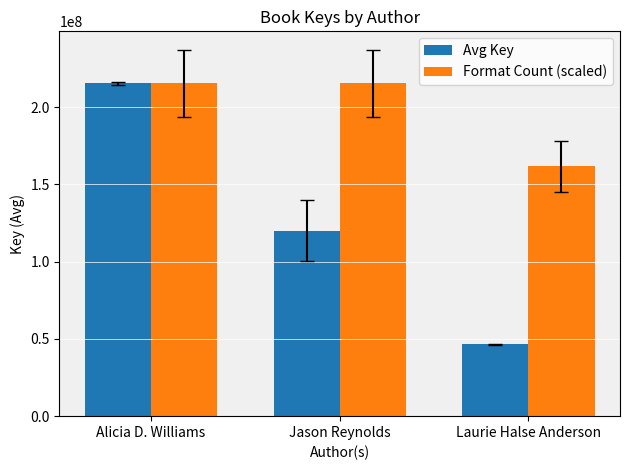

Which label corresponds to the smallest value in the chart?

Laurie Halse Anderson